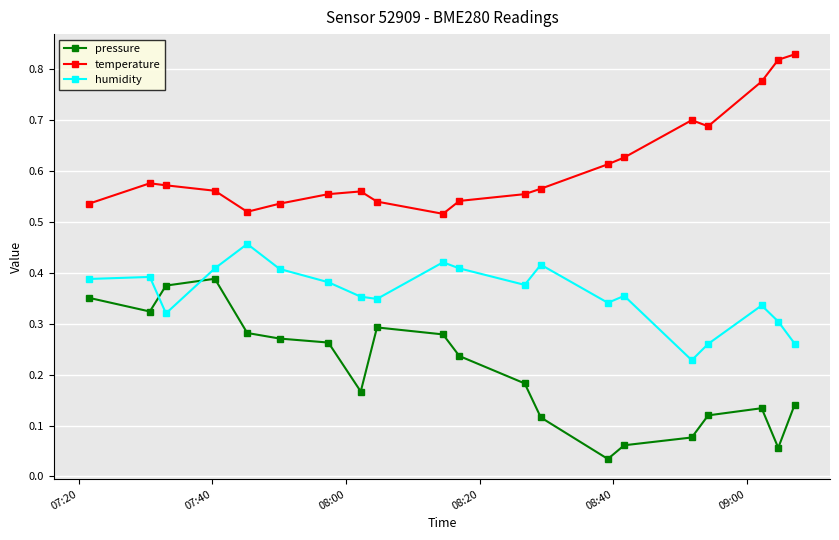

Count the temperature values in the range 0 to 1.

20